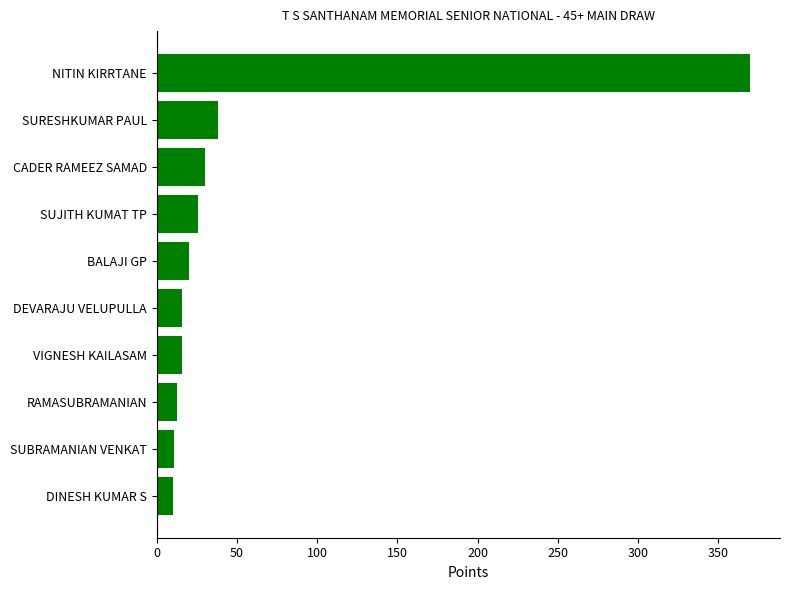

At which label is the value closest to 190?

SURESHKUMAR PAUL